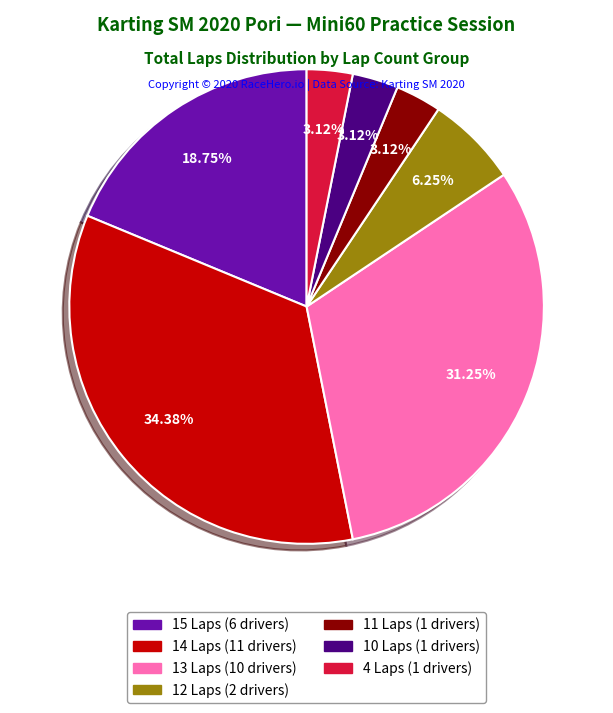

To the nearest percent, what is the average slice percentage?

14%